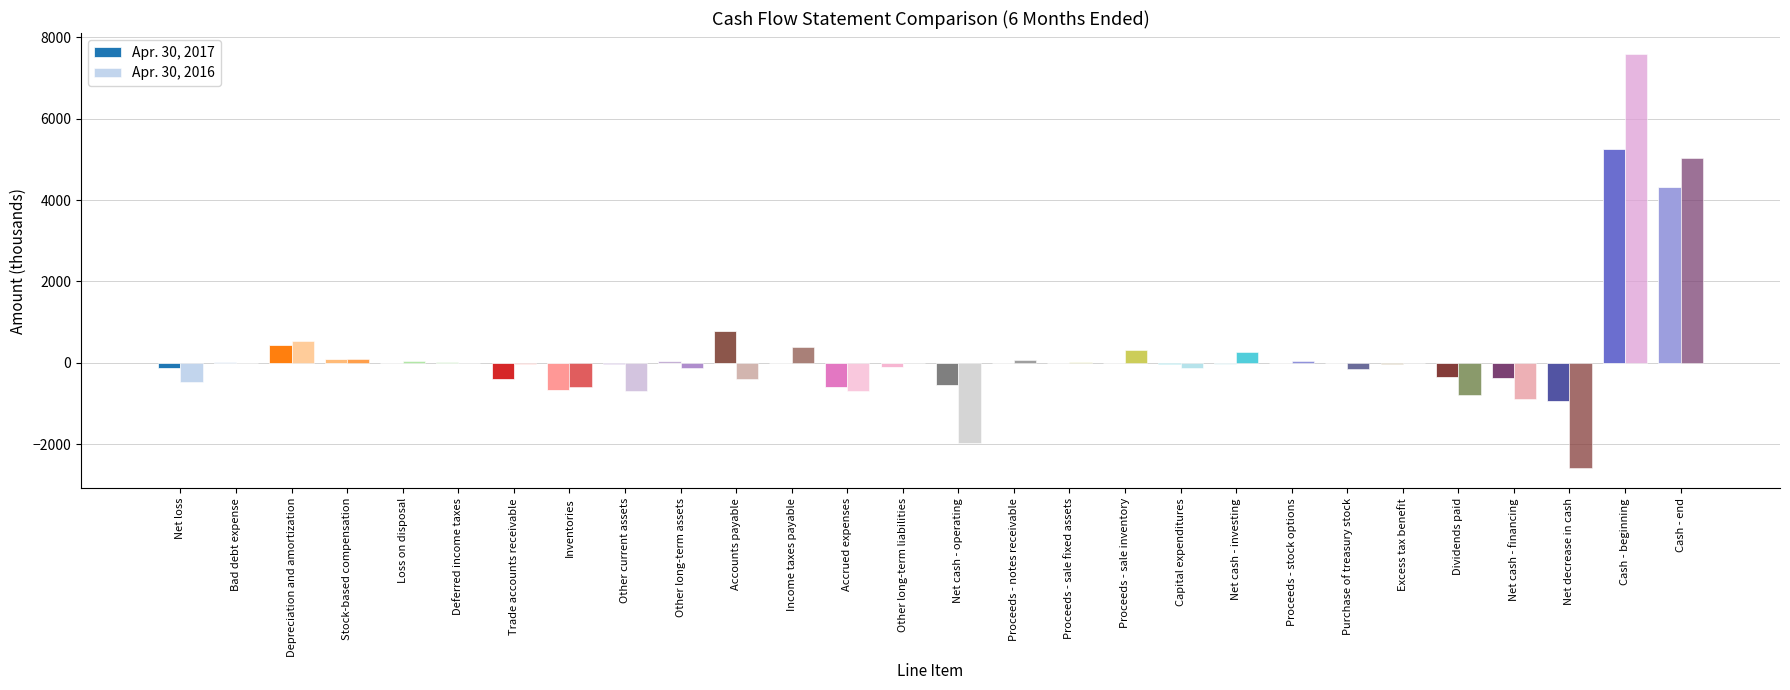

How many categories are shown in the chart?

28